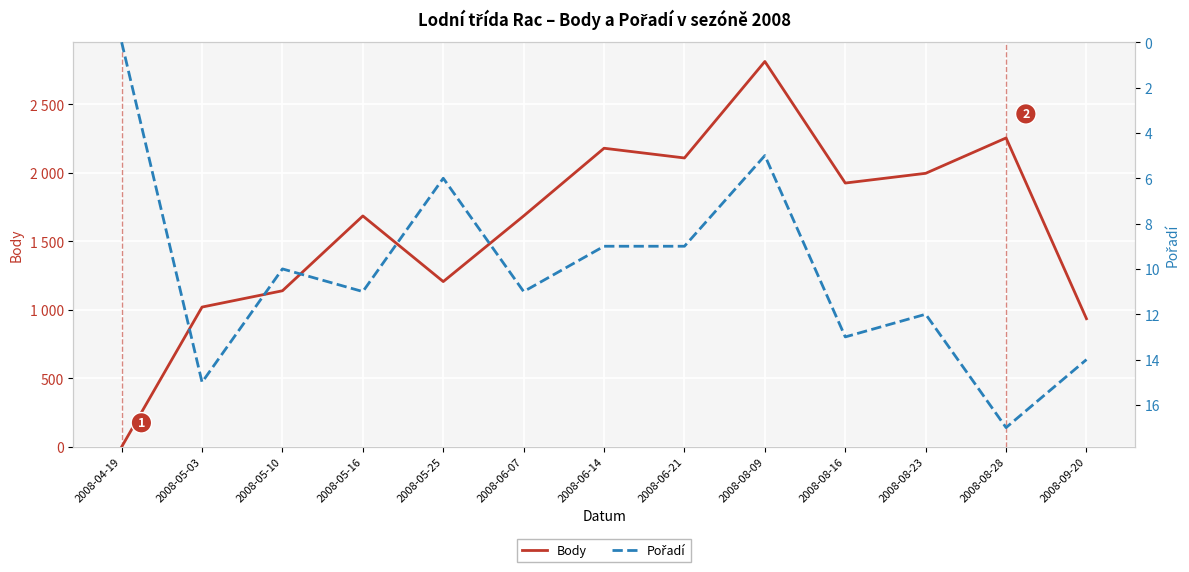

At which label is Body closest to 1406?

2008-05-25